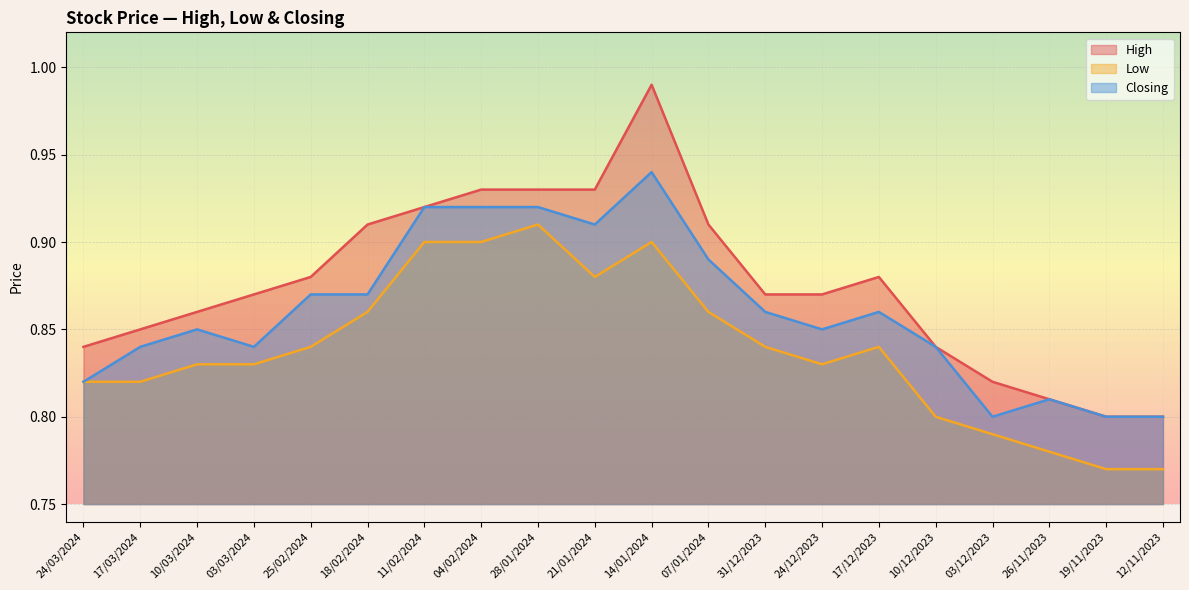

Rank the categories by Closing value from lowest to highest.

03/12/2023, 19/11/2023, 12/11/2023, 26/11/2023, 24/03/2024, 17/03/2024, 03/03/2024, 10/12/2023, 10/03/2024, 24/12/2023, 31/12/2023, 17/12/2023, 25/02/2024, 18/02/2024, 07/01/2024, 21/01/2024, 11/02/2024, 04/02/2024, 28/01/2024, 14/01/2024